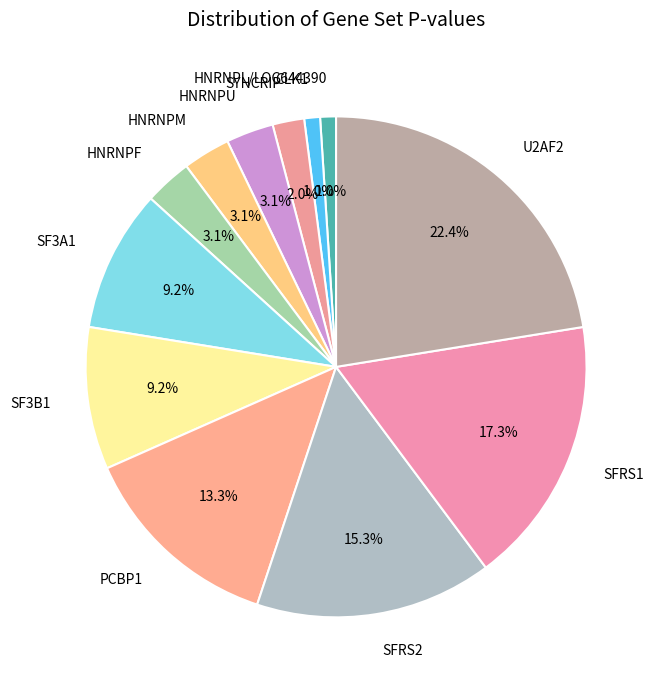

What is the total percentage of HNRNPM and HNRNPL/LOC644390?

4.1%